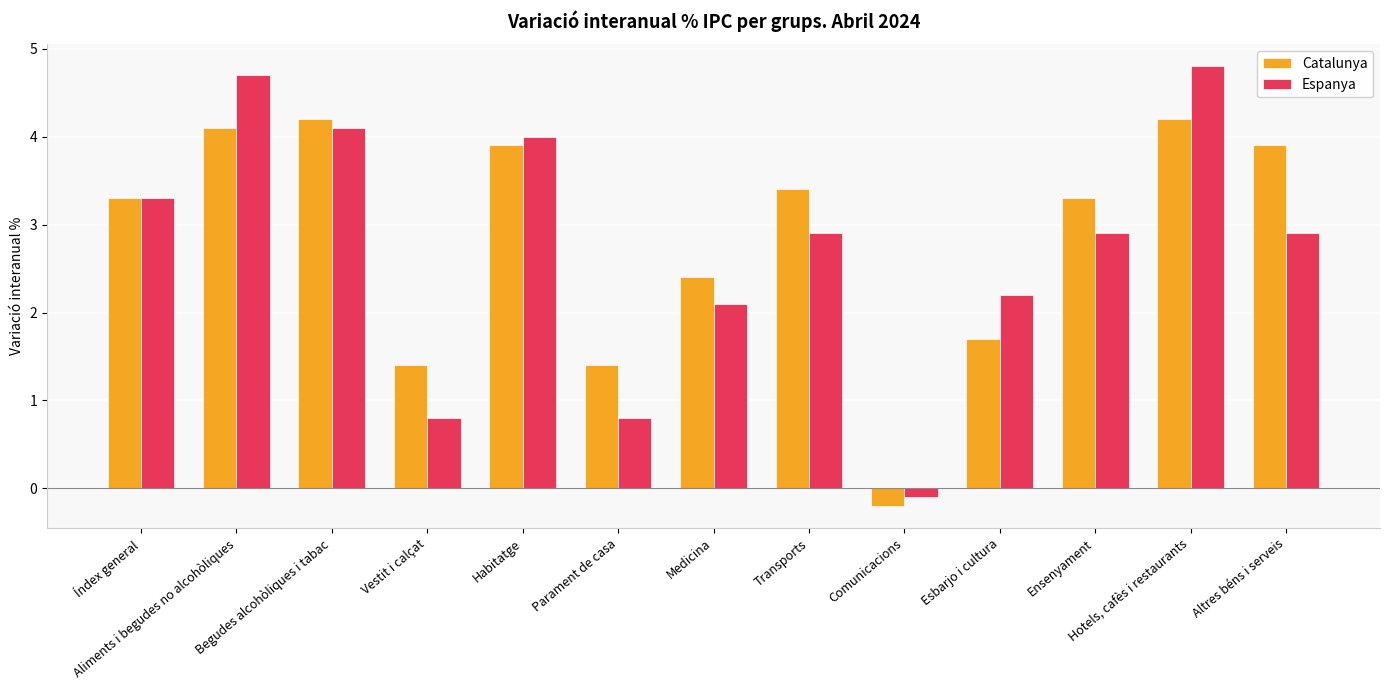

Reading right to left, what are all the values shown in this chart?

Catalunya: Altres béns i serveis=3.9	Hotels, cafès i restaurants=4.2	Ensenyament=3.3	Esbarjo i cultura=1.7	Comunicacions=-0.2	Transports=3.4	Medicina=2.4	Parament de casa=1.4	Habitatge=3.9	Vestit i calçat=1.4	Begudes alcohòliques i tabac=4.2	Aliments i begudes no alcohòliques=4.1	Índex general=3.3
Espanya: Altres béns i serveis=2.9	Hotels, cafès i restaurants=4.8	Ensenyament=2.9	Esbarjo i cultura=2.2	Comunicacions=-0.1	Transports=2.9	Medicina=2.1	Parament de casa=0.8	Habitatge=4.0	Vestit i calçat=0.8	Begudes alcohòliques i tabac=4.1	Aliments i begudes no alcohòliques=4.7	Índex general=3.3